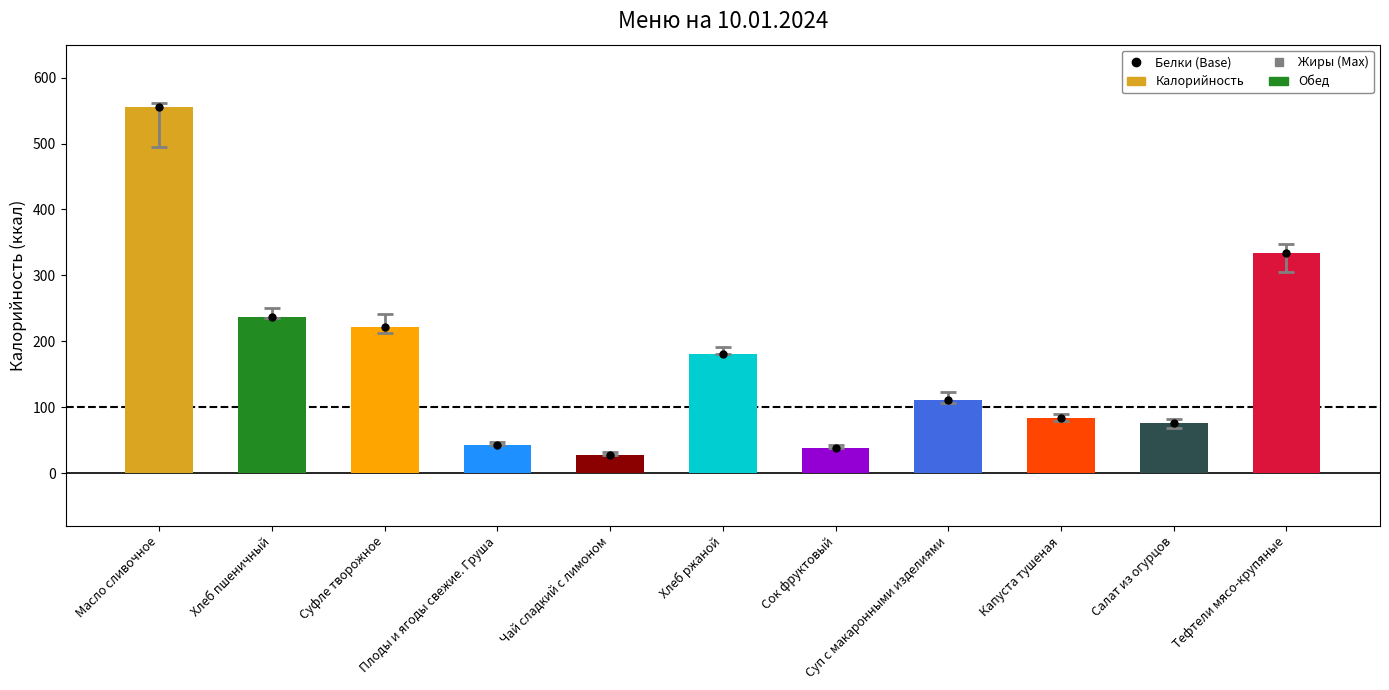

Approximately how many times larger is the value at Салат из огурцов compared to Плоды и ягоды свежие. Груша?

1.8